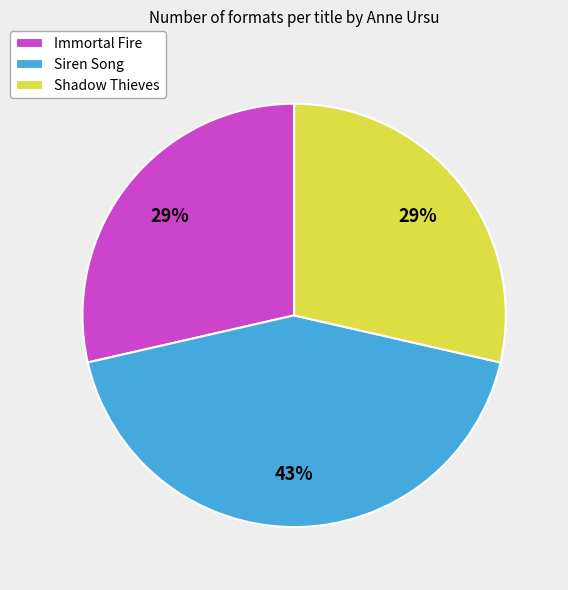

Count the number of slices in the pie.

3